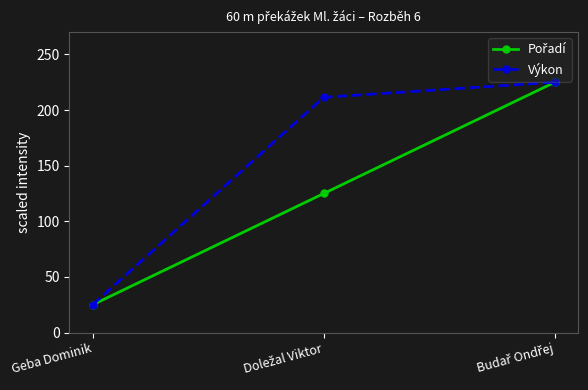

Read the Výkon value at Geba Dominik.

25.0